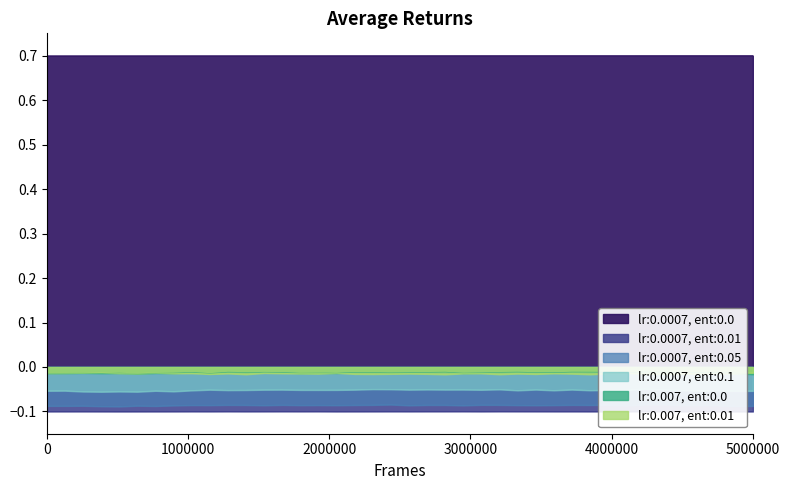

At which category does lr:0.0007, ent:0.01 reach its first local peak?

3